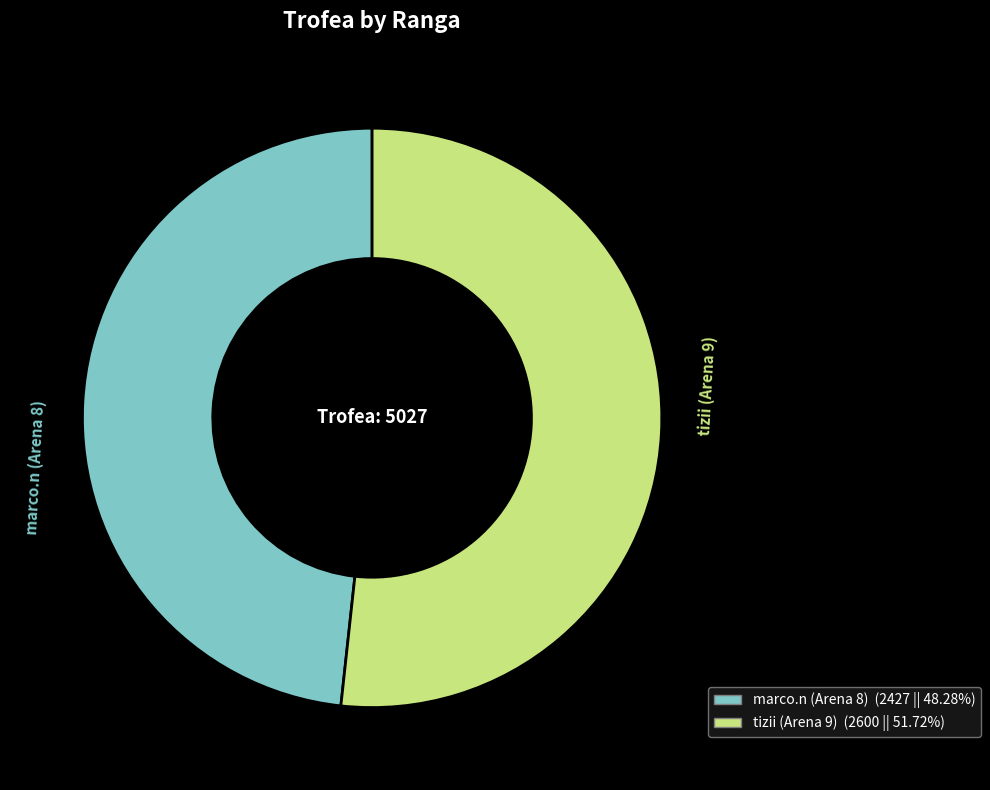

Is there a majority slice in this chart?

Yes